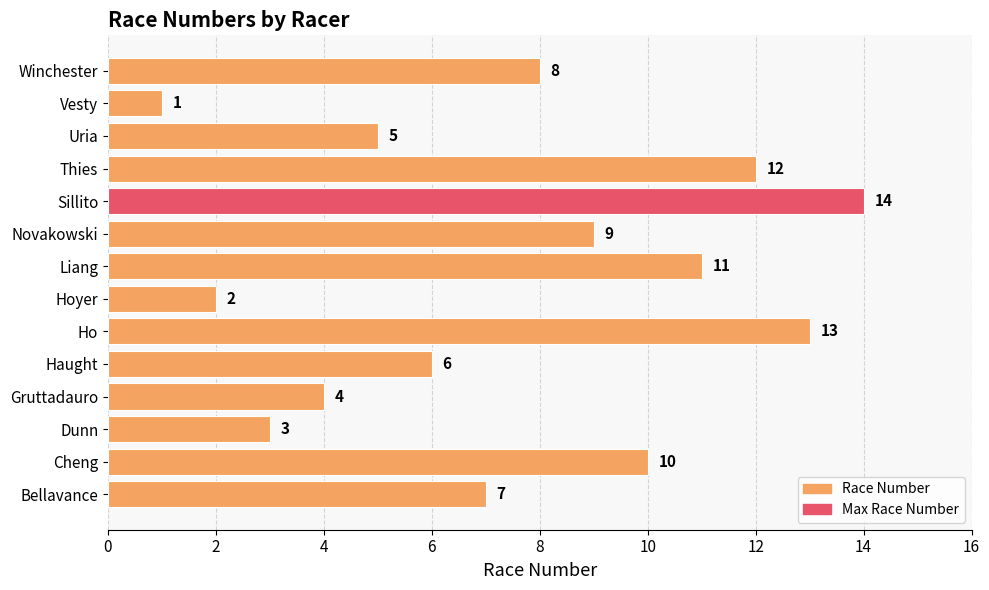

Rank the categories by value from lowest to highest.

Vesty, Hoyer, Dunn, Gruttadauro, Uria, Haught, Bellavance, Winchester, Novakowski, Cheng, Liang, Thies, Ho, Sillito